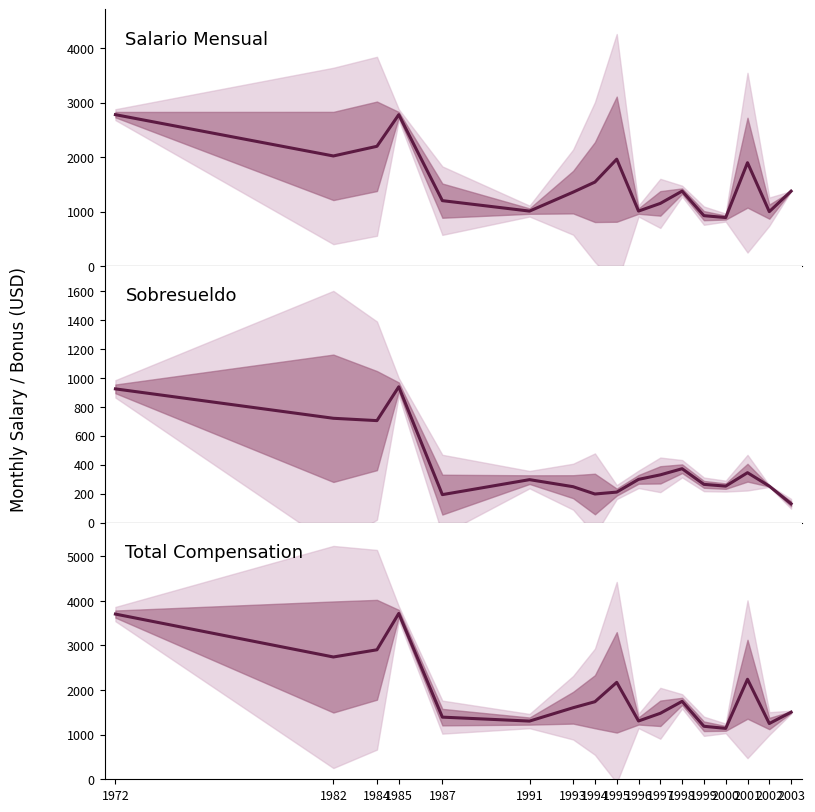

What is the difference between the maximum and second lowest values in the Salario Mensual series?

1856.0